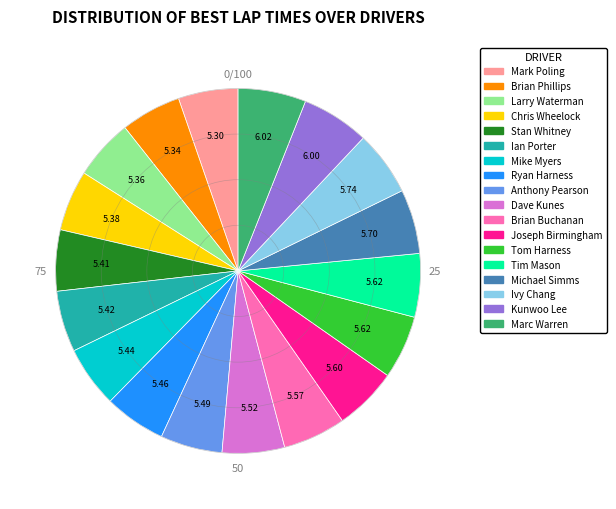

Does Anthony Pearson represent more than half of the total?

No